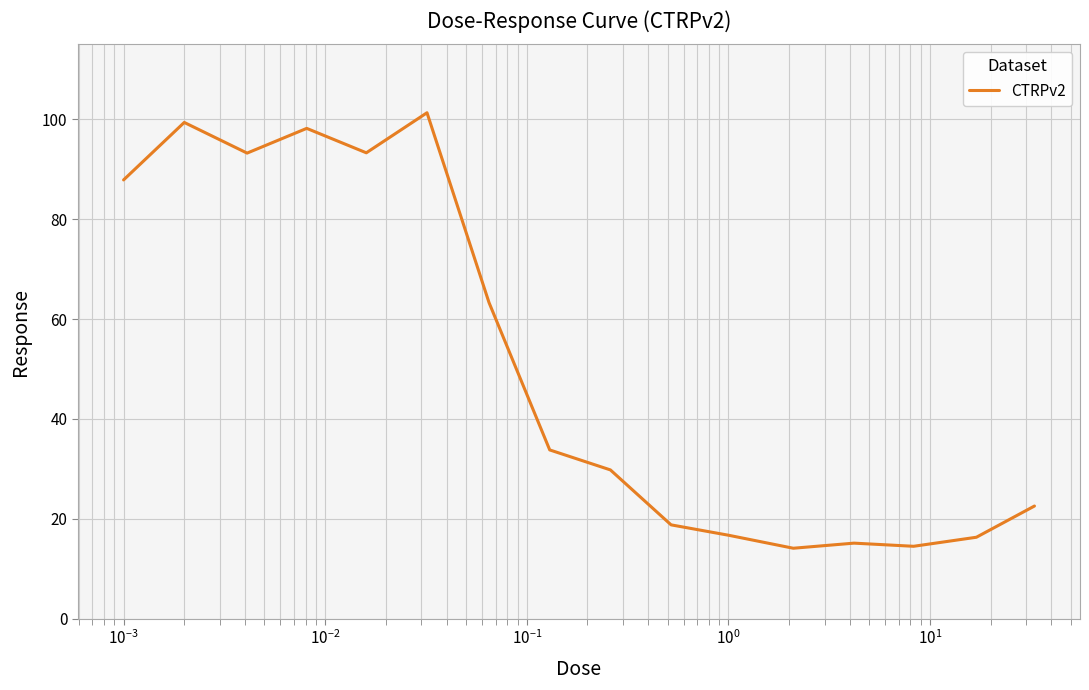

What is the minimum value shown in the chart?

14.1